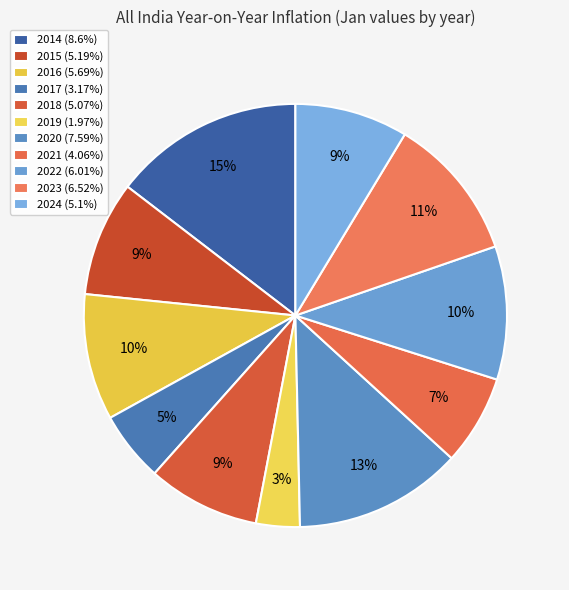

How many segments does this pie chart have?

11